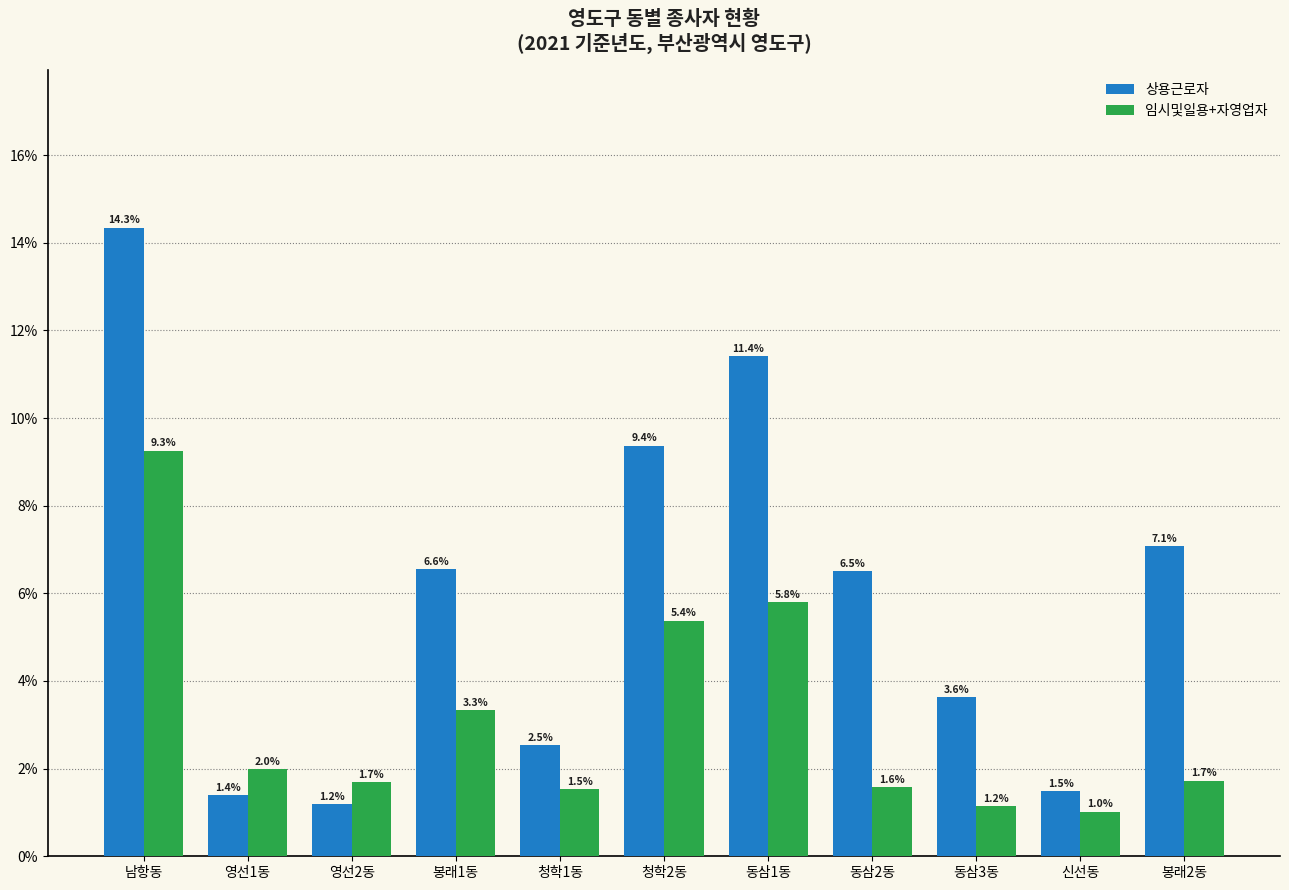

Reading left to right, transcribe all the data shown in this chart.

상용근로자: 14.3	1.4	1.2	6.6	2.5	9.4	11.4	6.5	3.6	1.5	7.1
임시및일용+자영업자: 9.3	2.0	1.7	3.3	1.5	5.4	5.8	1.6	1.2	1.0	1.7